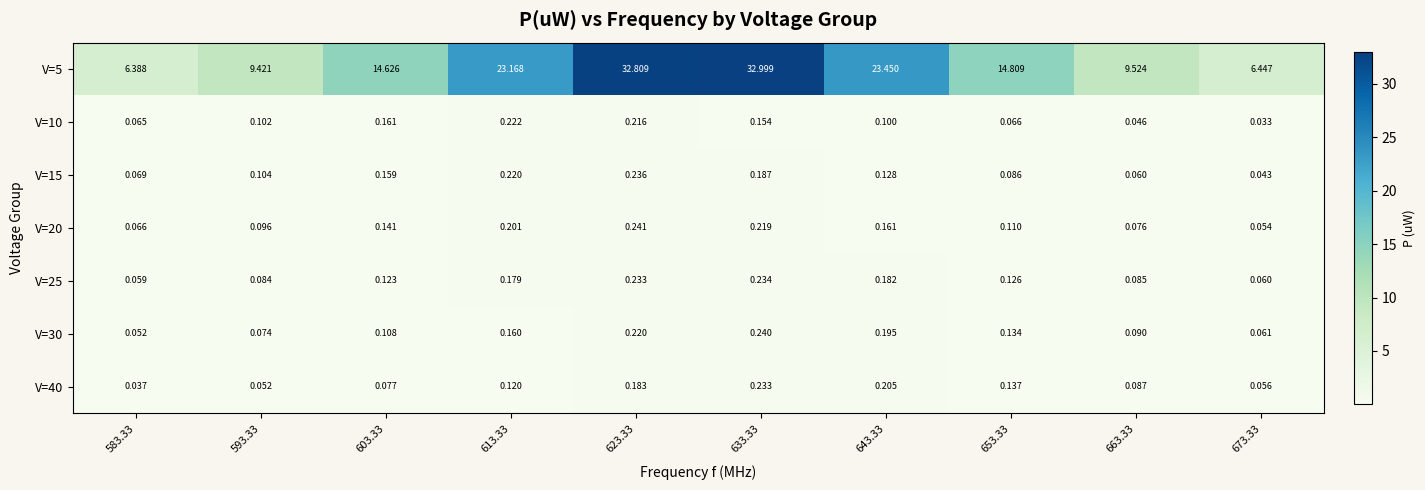

Reading right to left, list all the values displayed in this chart.

V=5: 673.33=6.4	663.33=9.5	653.33=14.8	643.33=23.4	633.33=33.0	623.33=32.8	613.33=23.2	603.33=14.6	593.33=9.4	583.33=6.4
V=10: 673.33=0.0	663.33=0.0	653.33=0.1	643.33=0.1	633.33=0.2	623.33=0.2	613.33=0.2	603.33=0.2	593.33=0.1	583.33=0.1
V=15: 673.33=0.0	663.33=0.1	653.33=0.1	643.33=0.1	633.33=0.2	623.33=0.2	613.33=0.2	603.33=0.2	593.33=0.1	583.33=0.1
V=20: 673.33=0.1	663.33=0.1	653.33=0.1	643.33=0.2	633.33=0.2	623.33=0.2	613.33=0.2	603.33=0.1	593.33=0.1	583.33=0.1
V=25: 673.33=0.1	663.33=0.1	653.33=0.1	643.33=0.2	633.33=0.2	623.33=0.2	613.33=0.2	603.33=0.1	593.33=0.1	583.33=0.1
V=30: 673.33=0.1	663.33=0.1	653.33=0.1	643.33=0.2	633.33=0.2	623.33=0.2	613.33=0.2	603.33=0.1	593.33=0.1	583.33=0.1
V=40: 673.33=0.1	663.33=0.1	653.33=0.1	643.33=0.2	633.33=0.2	623.33=0.2	613.33=0.1	603.33=0.1	593.33=0.1	583.33=0.0